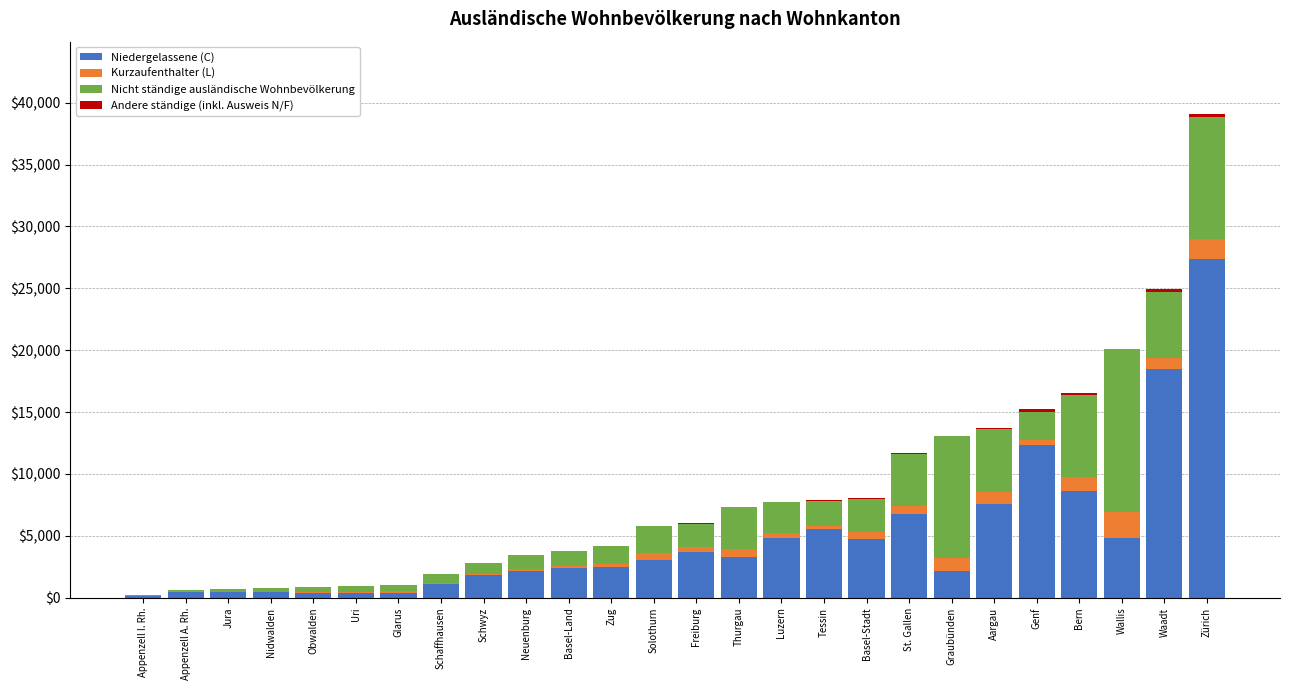

What is the difference between the Niedergelassene (C) values at Tessin and Appenzell I. Rh.?

5390